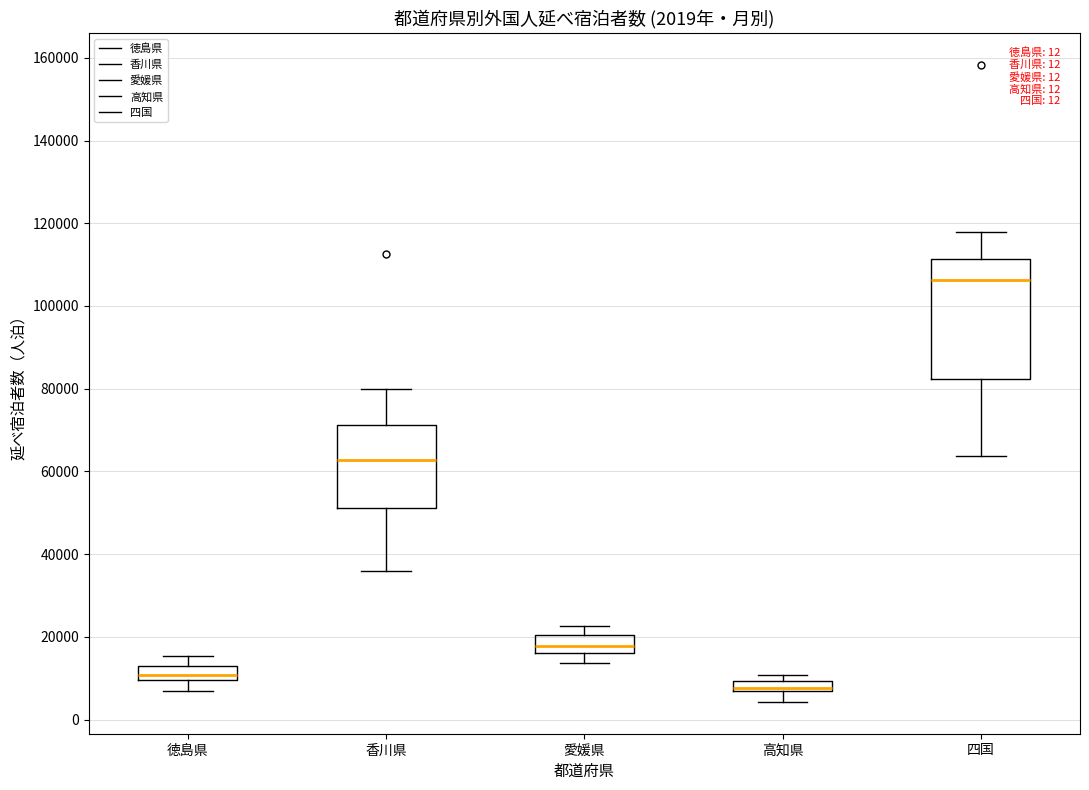

Comparing the boxes themselves (not the whiskers), which one is the tallest?

四国